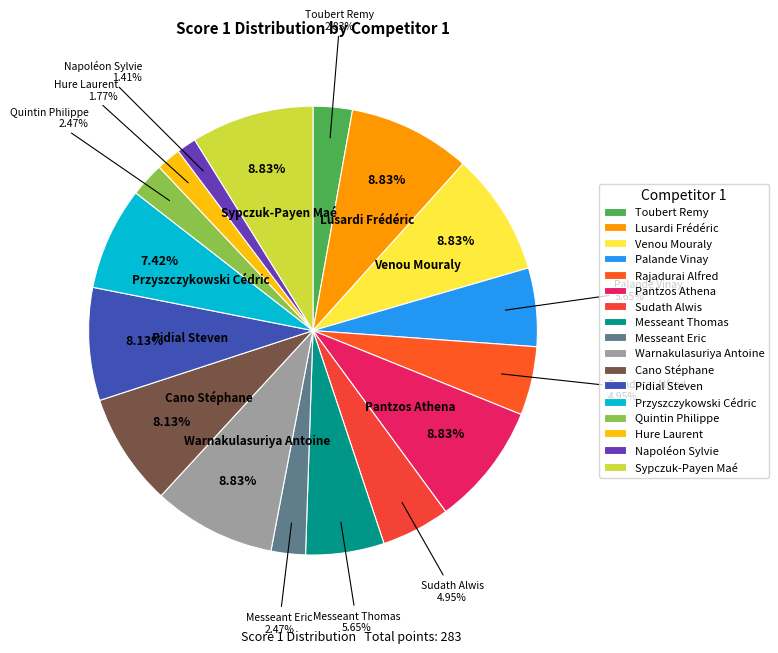

What is the total percentage of Quintin Philippe and Pidial Steven?

10.6%